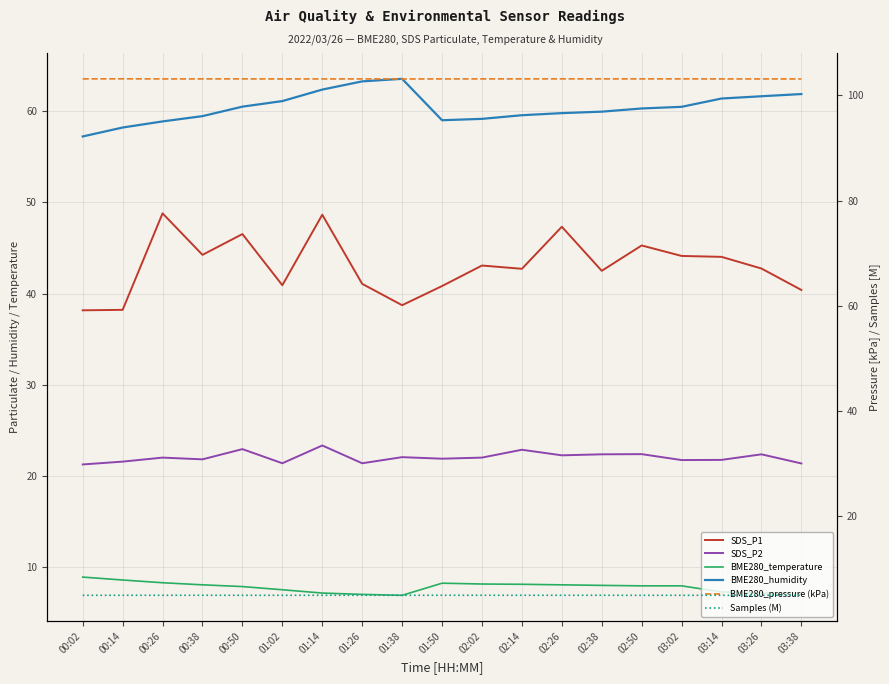

True or false: BME280_humidity and SDS_P2 cross at least once.

False